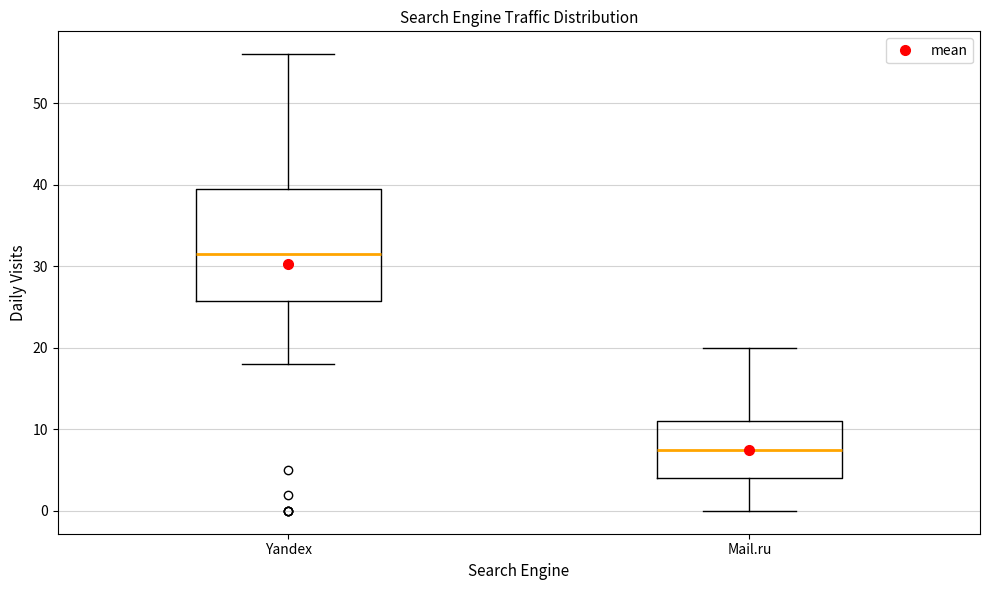

Which box has the highest median line?

Yandex